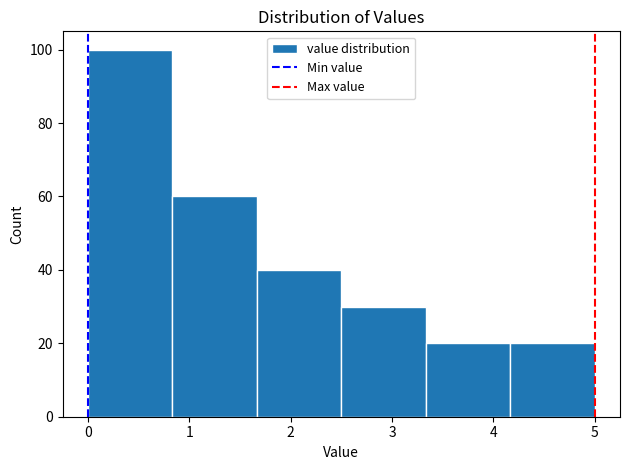

Reading left to right, list every bar in this chart as the range it spans on the x-axis followed by its height. Neither the bar edges nor the heights are printed on the chart, so give them approximately, as read against the axes.

0.0 to 0.8: 100
0.8 to 1.7: 60
1.7 to 2.5: 40
2.5 to 3.3: 30
3.3 to 4.2: 20
4.2 to 5.0: 20